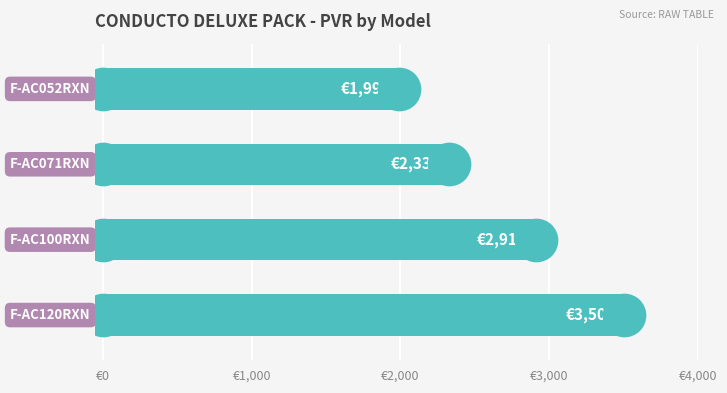

Which has a higher value, €0 or €3,000?

€3,000